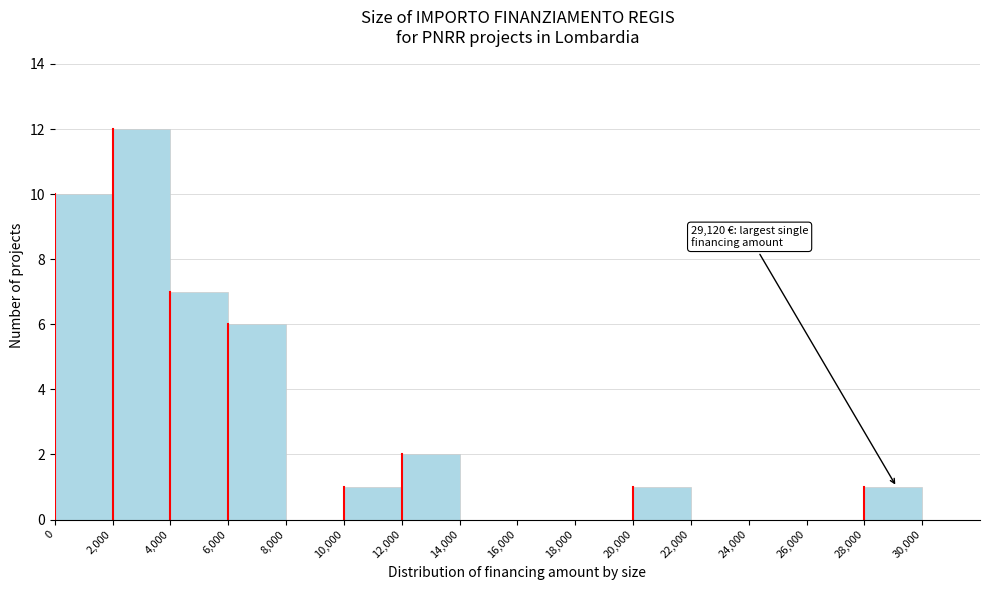

Over which range of the x-axis is the bar tallest?

2000 to 4000